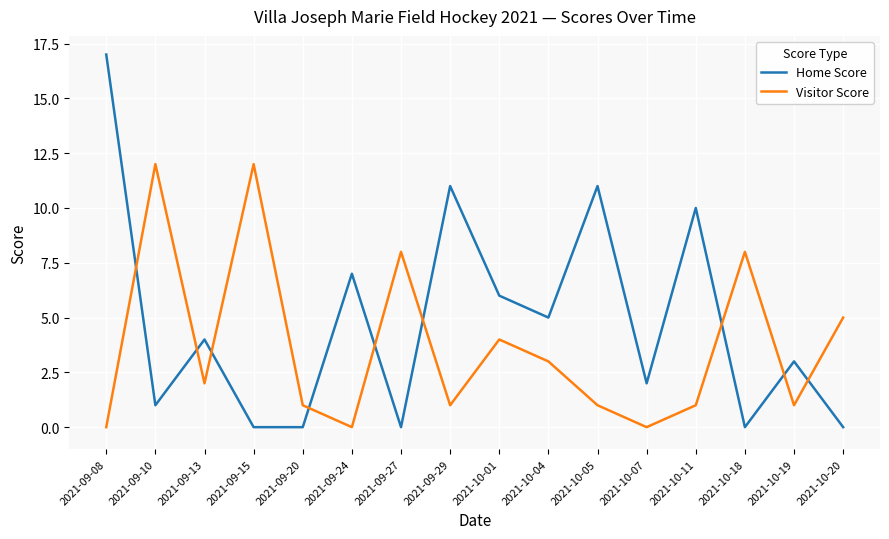

What is the sum of the Home Score values at 2021-10-04 and 2021-10-19?

8